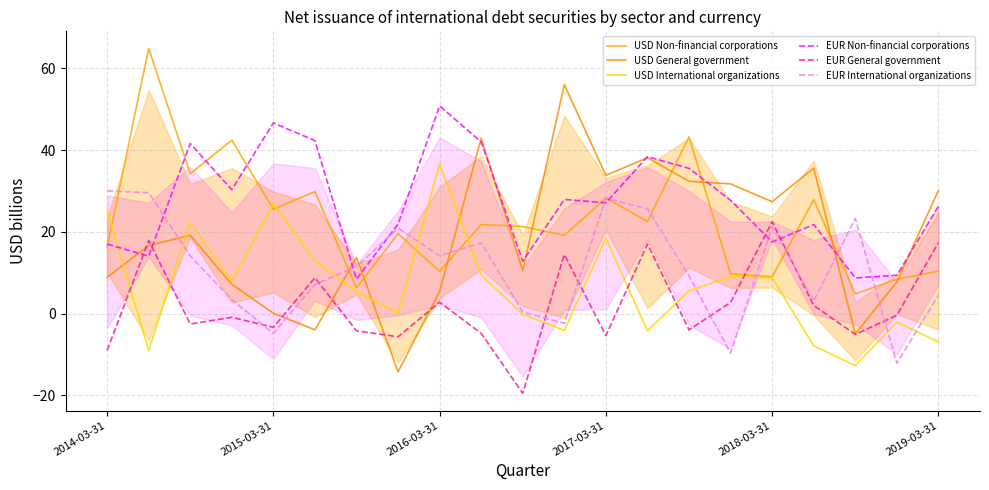

What is the maximum value for USD International organizations?

36.5